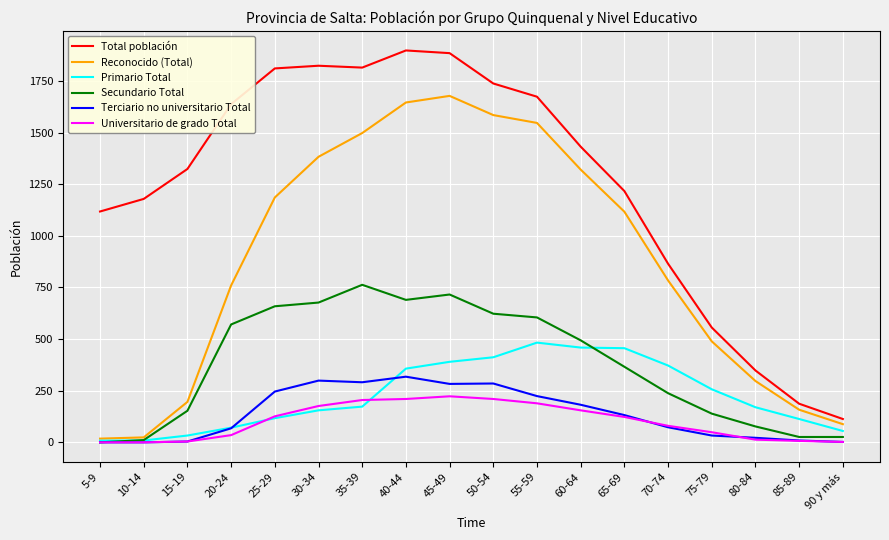

True or false: Secundario Total and Primario Total intersect in this chart.

True